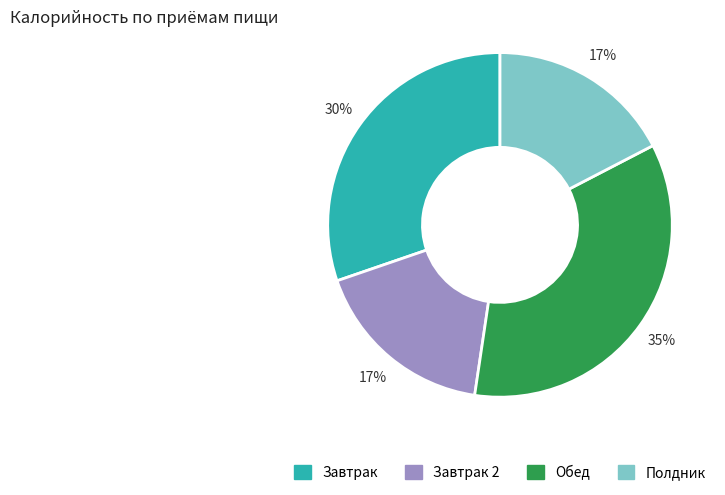

To the nearest percent, what is the difference between the largest and smallest slice percentages?

18%